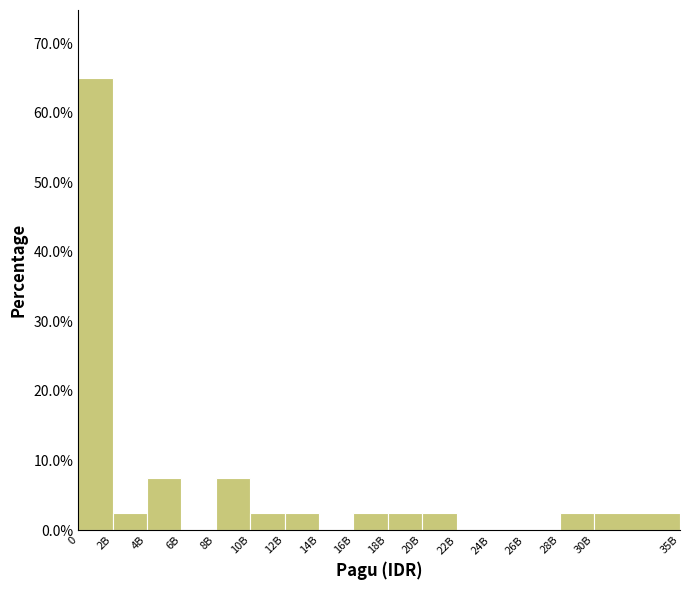

Reading left to right, extract all data points from this chart.

0=65.0	2B=2.5	4B=7.5	6B=0.0	8B=7.5	10B=2.5	12B=2.5	14B=0.0	16B=2.5	18B=2.5	20B=2.5	22B=0.0	24B=0.0	26B=0.0	28B=2.5	30B=2.5